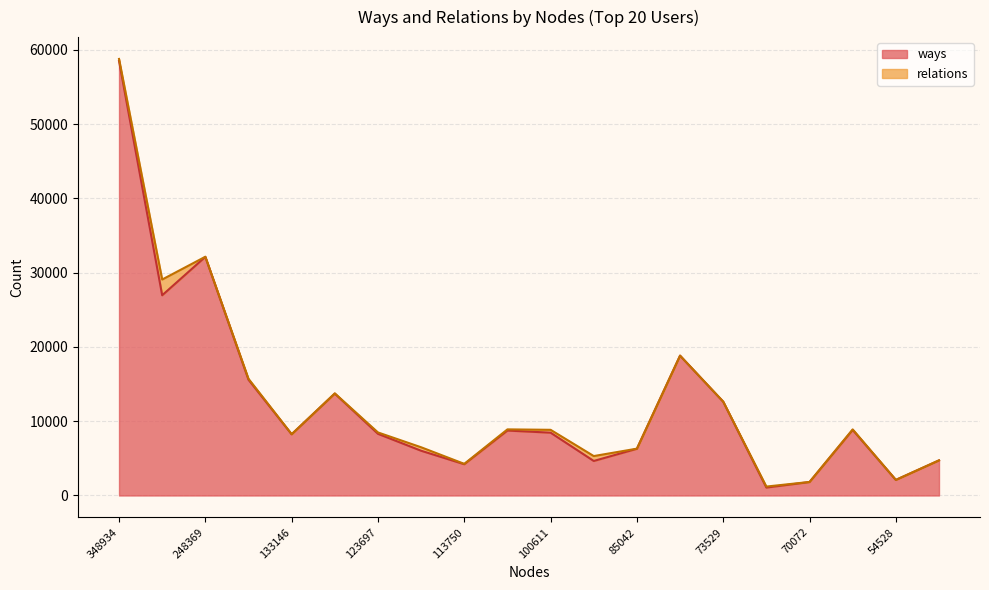

What is the difference between the maximum and second lowest values?

56693